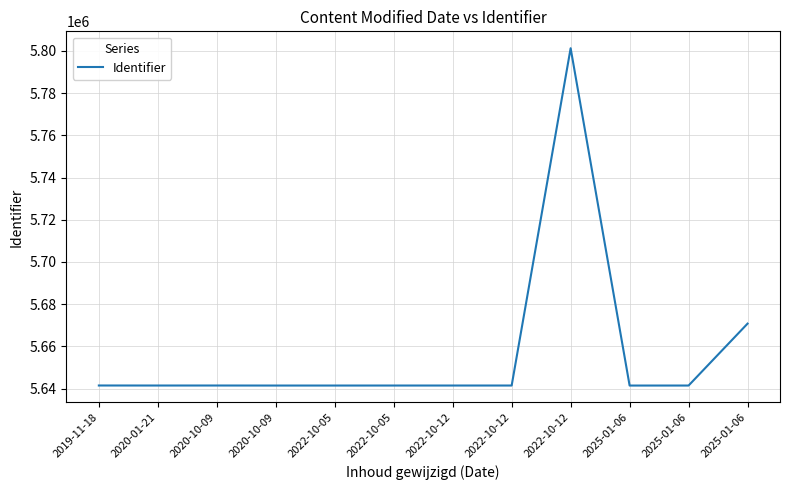

What is the minimum value shown in the chart?

5641493